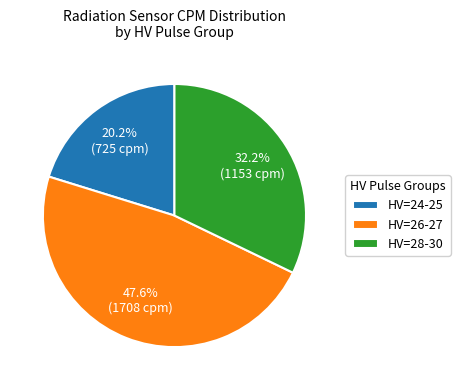

Rank the categories by value from lowest to highest.

HV=24-25, HV=28-30, HV=26-27